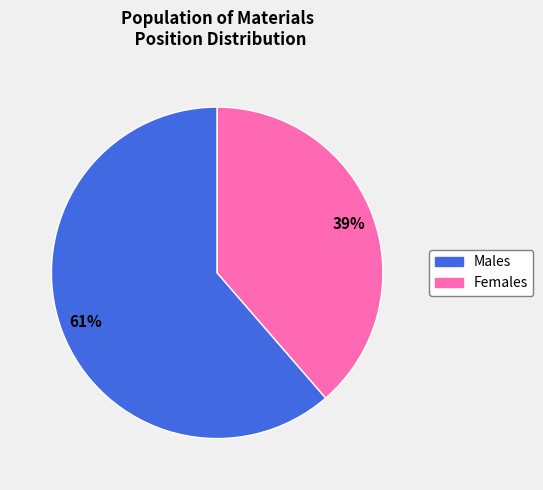

Is there a majority slice in this chart?

Yes